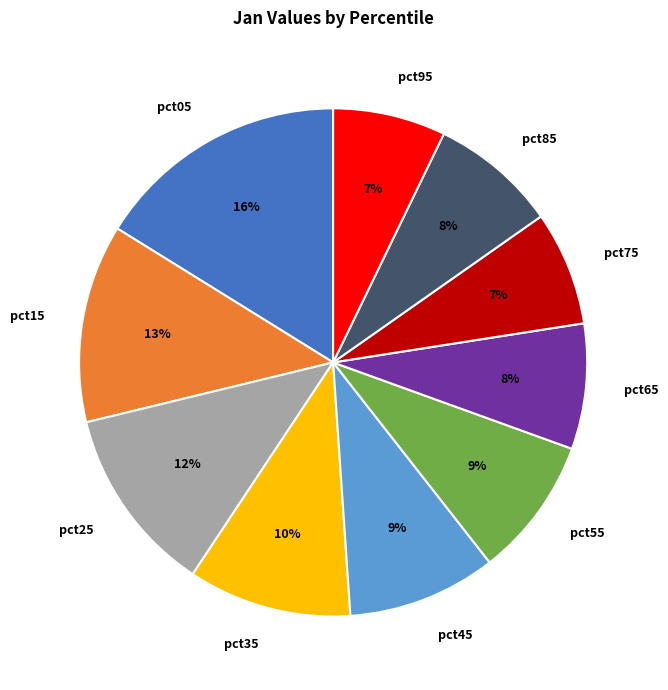

How many segments does this pie chart have?

10